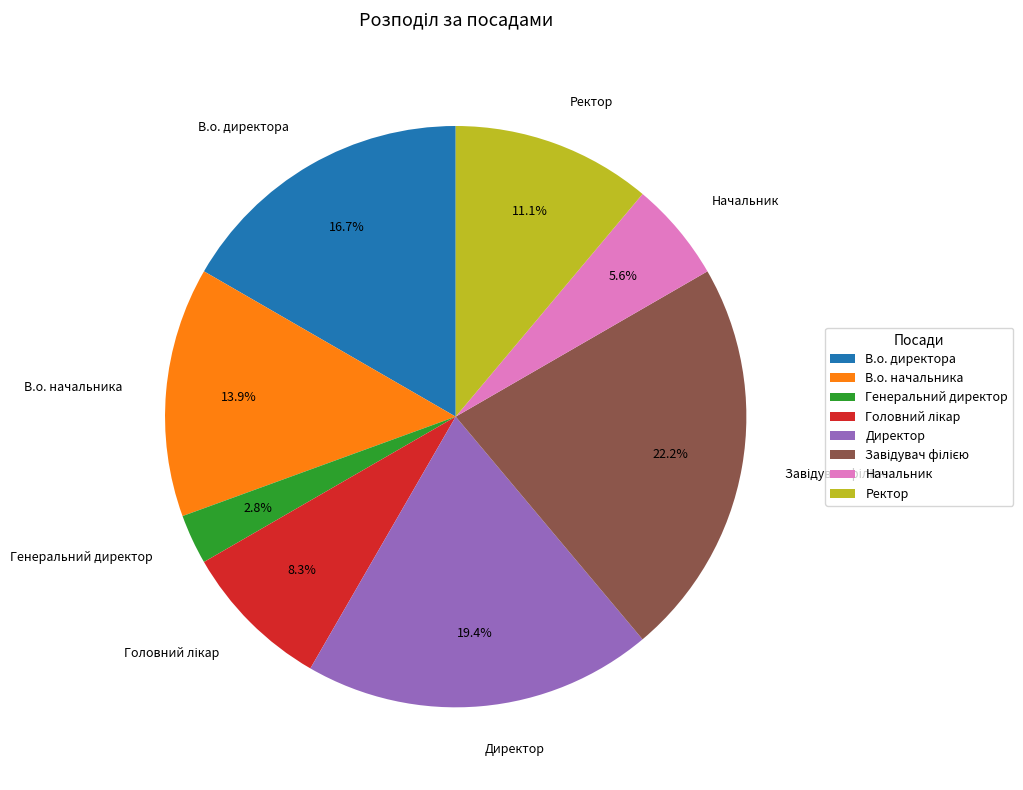

Which slice is the smallest?

Генеральний директор